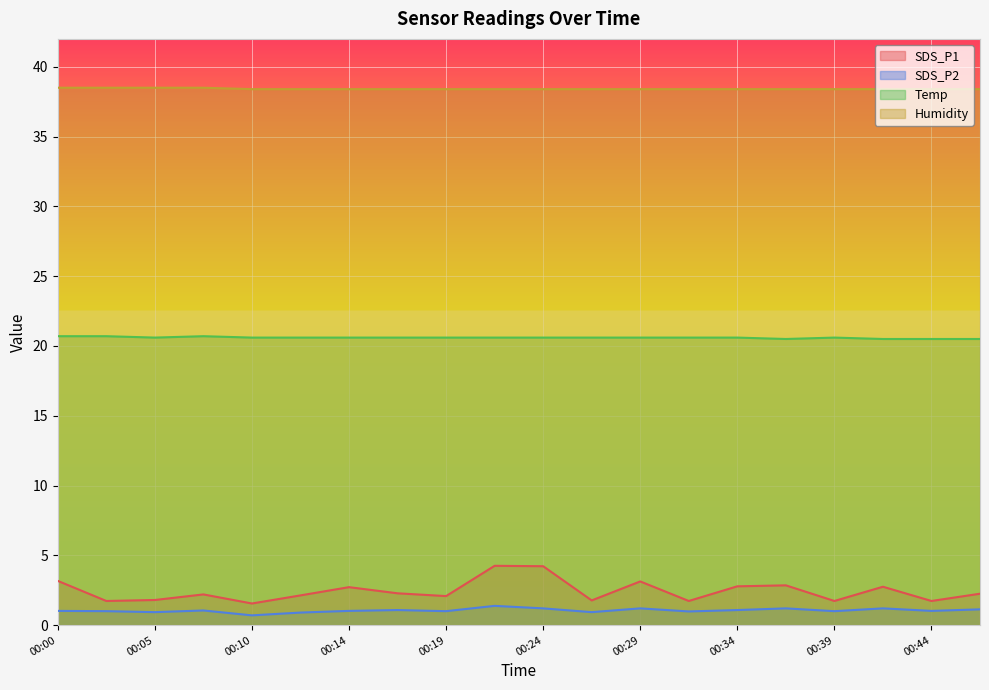

What are all the series names shown in the legend?

SDS_P1, SDS_P2, Temp, Humidity